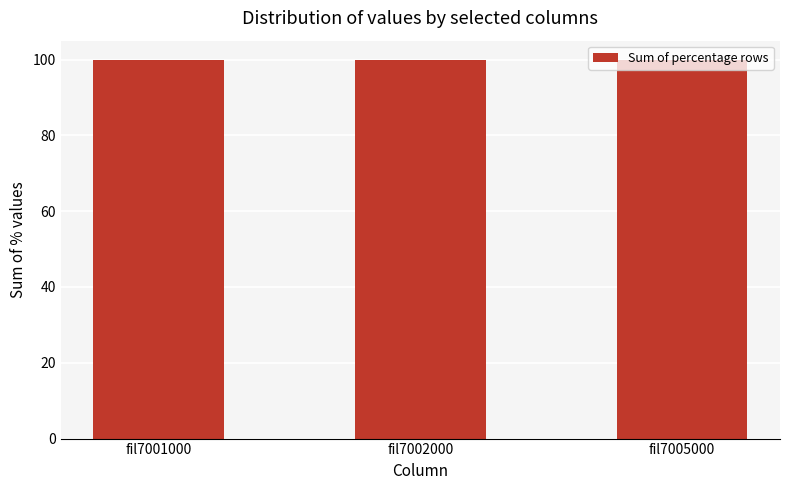

What is the change in value from fil7001000 to fil7002000?

+0.1